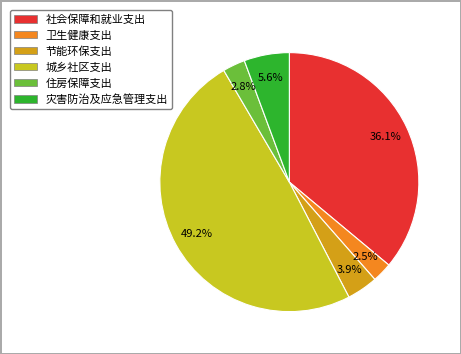

To the nearest percent, what is the average slice percentage?

17%